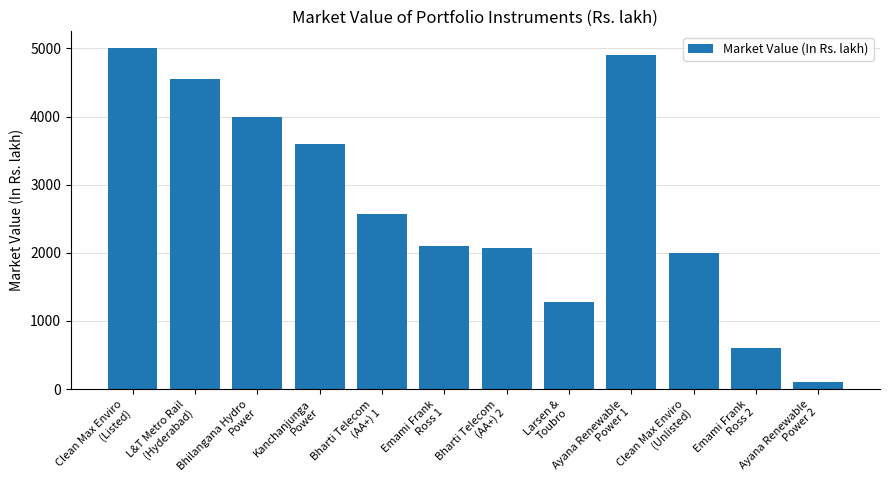

What is the value of the 7th bar from the left?

2065.1